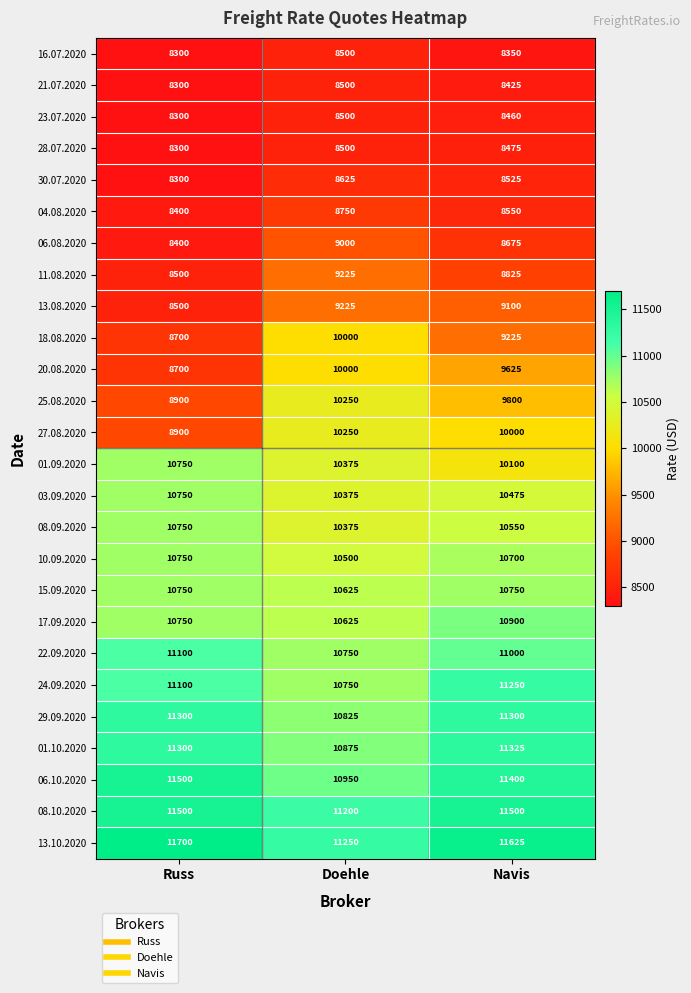

Where does the 01.09.2020 series first go above 10375?

Russ